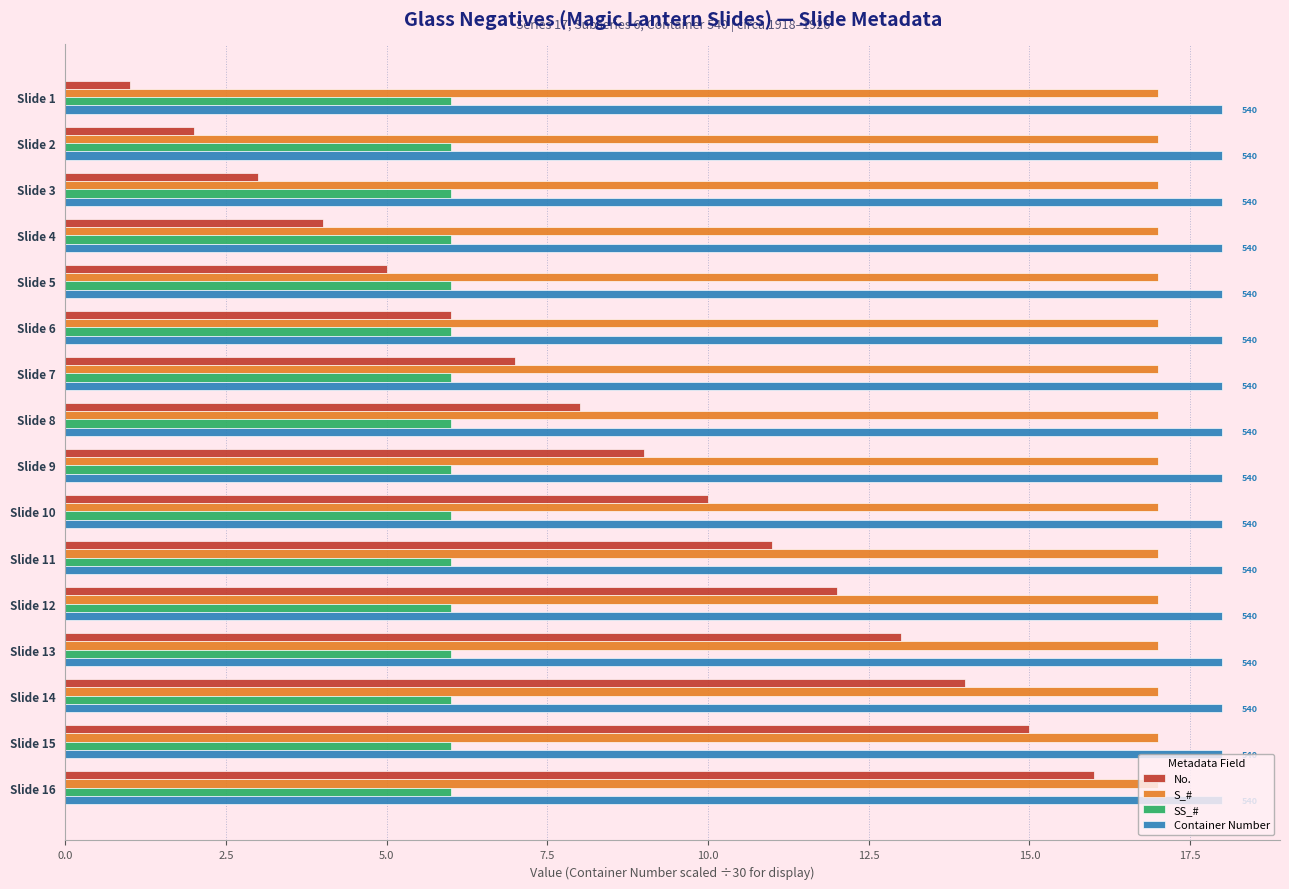

Which series has the largest range (max minus min)?

No.